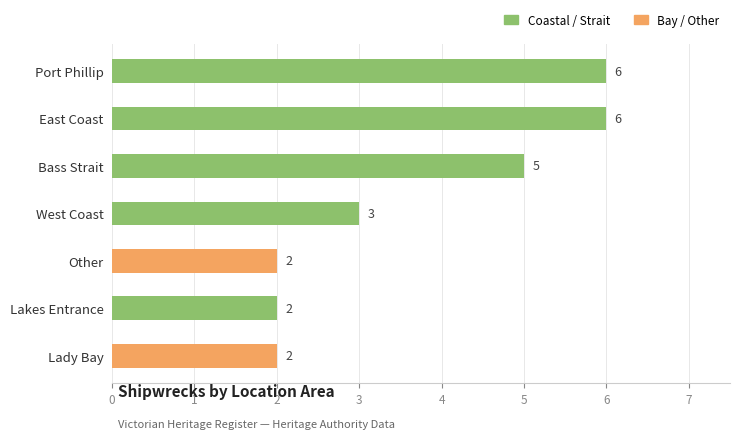

Count the values in the range 2 to 6.

7